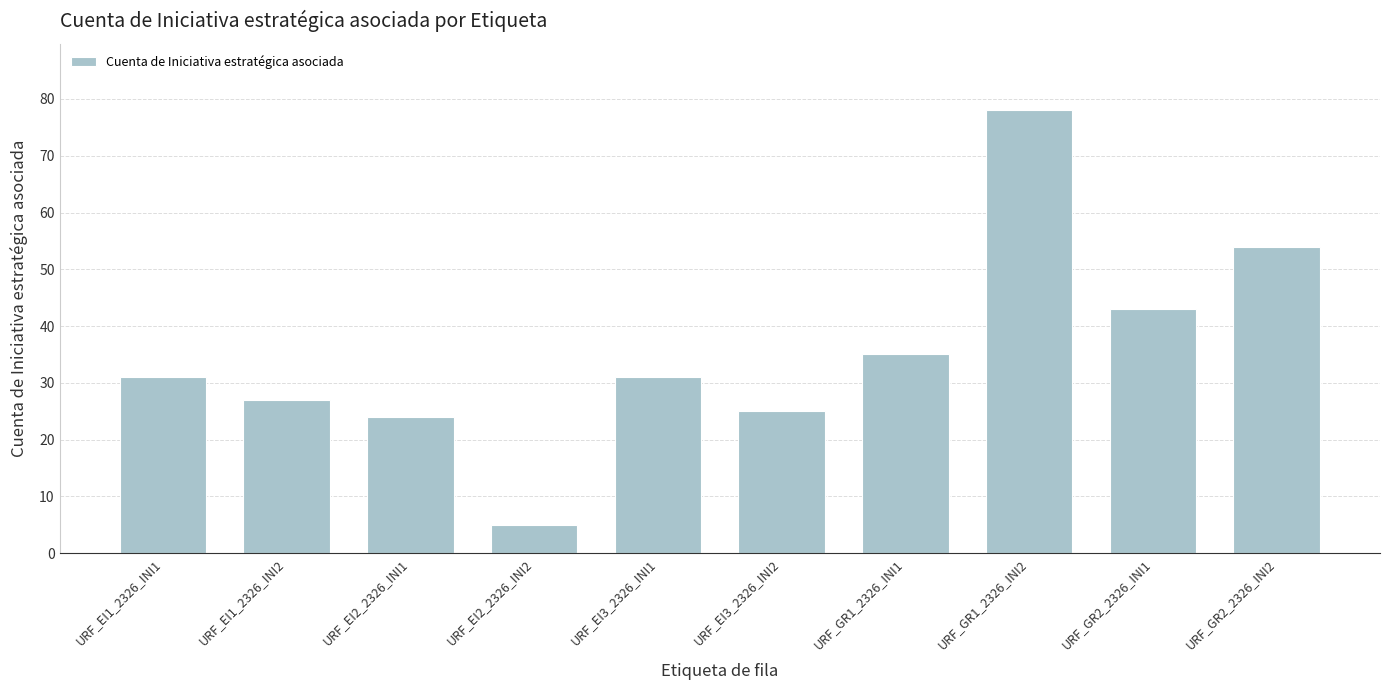

What is the label of the 6th bar from the right?

URF_EI3_2326_INI1